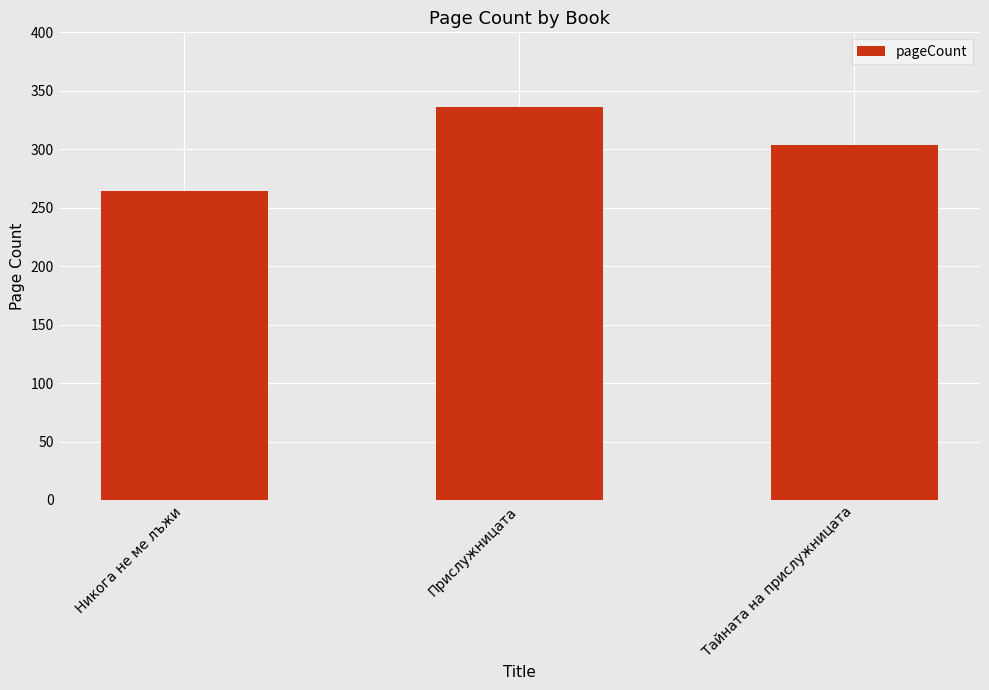

Which category has the highest value across all series?

Прислужницата